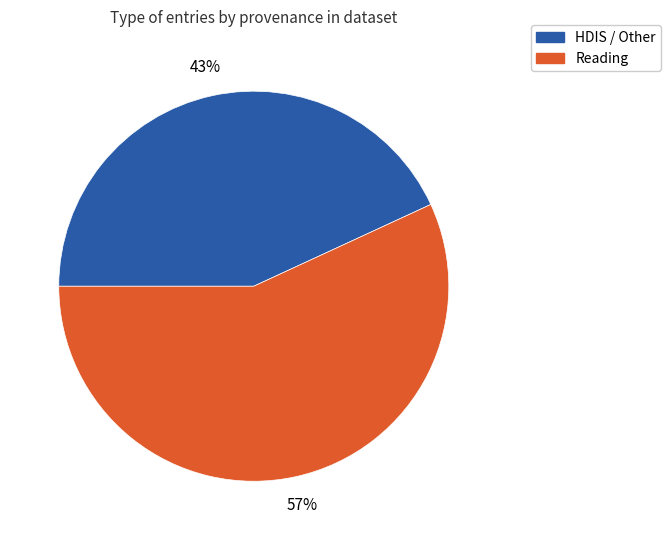

To the nearest percent, what is the difference between the largest and smallest slice percentages?

14%